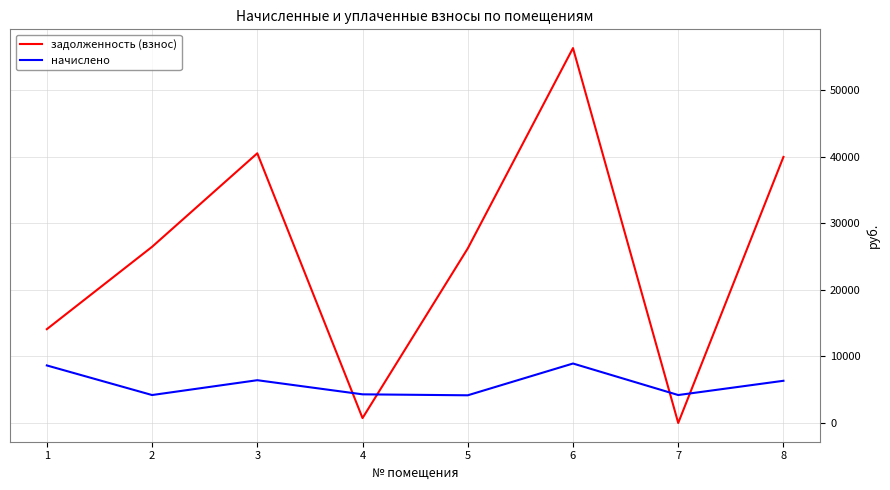

How many positive values does the задолженность (взнос) series have?

7